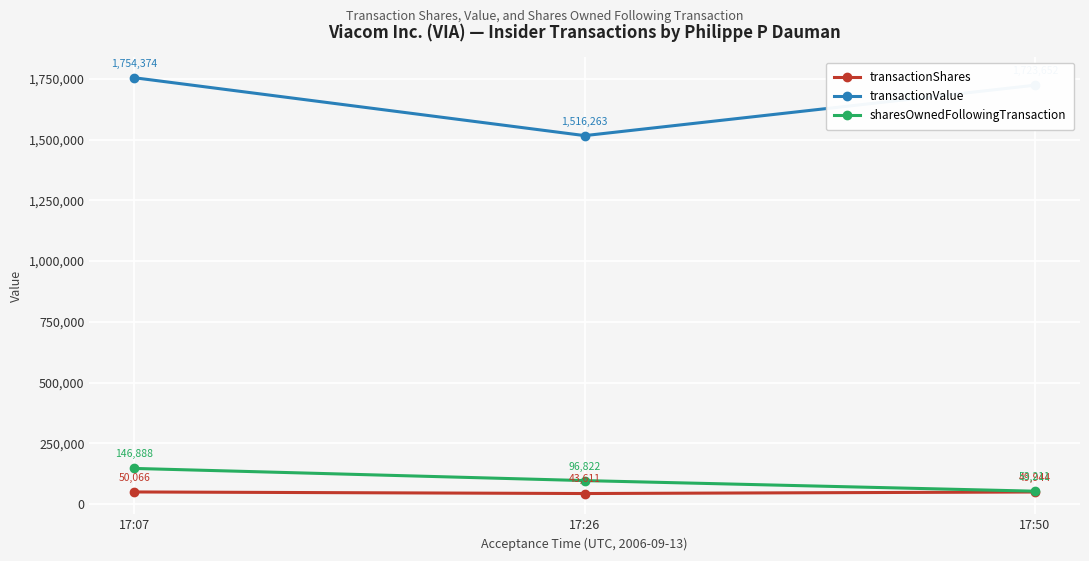

The value of transactionShares at 17:07 is 50066. True or false?

True